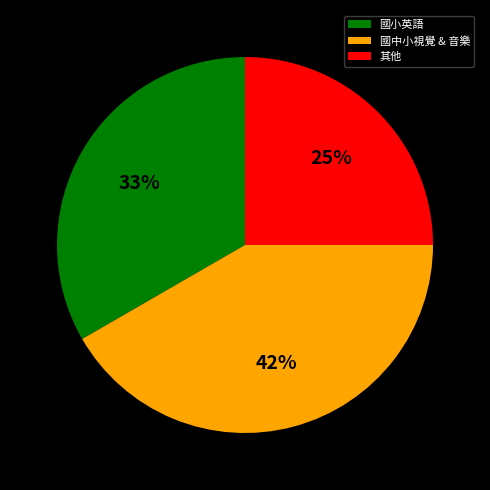

Which slice is the smallest?

其他